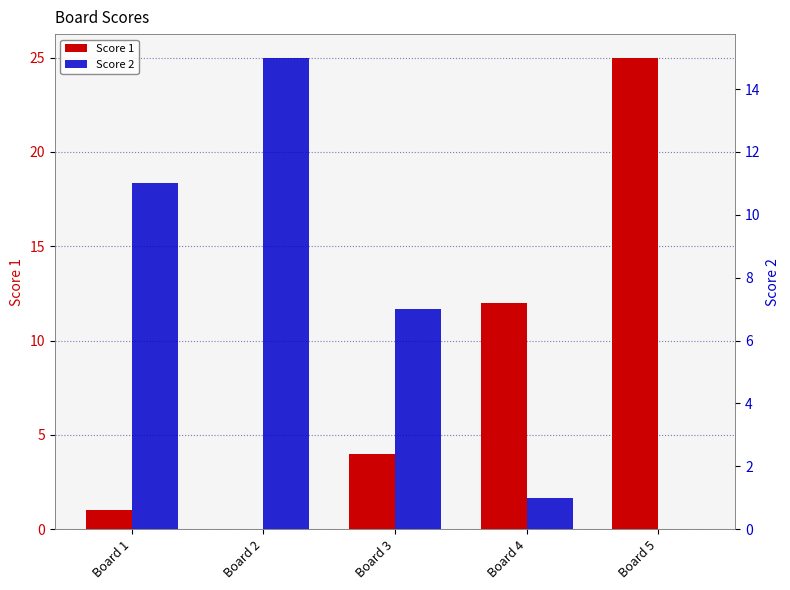

What is the value of the Score 1 bar at the 3rd from the left?

4